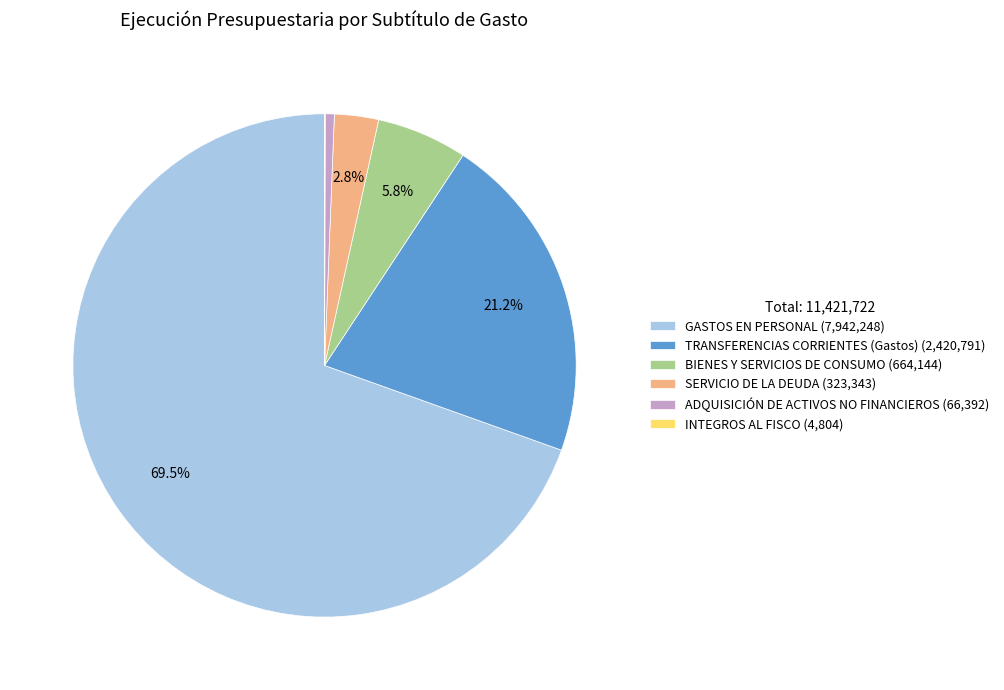

Is there a majority slice in this chart?

Yes